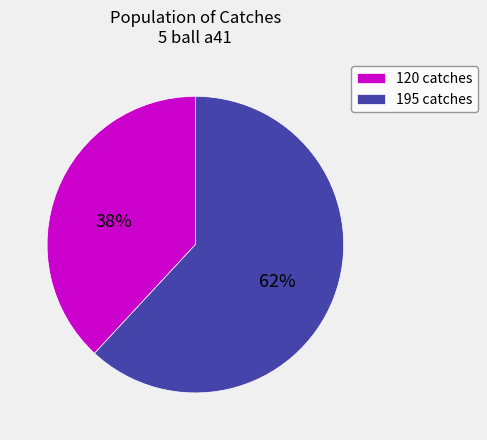

The 195 slice represents 62% of the pie. True or false?

True